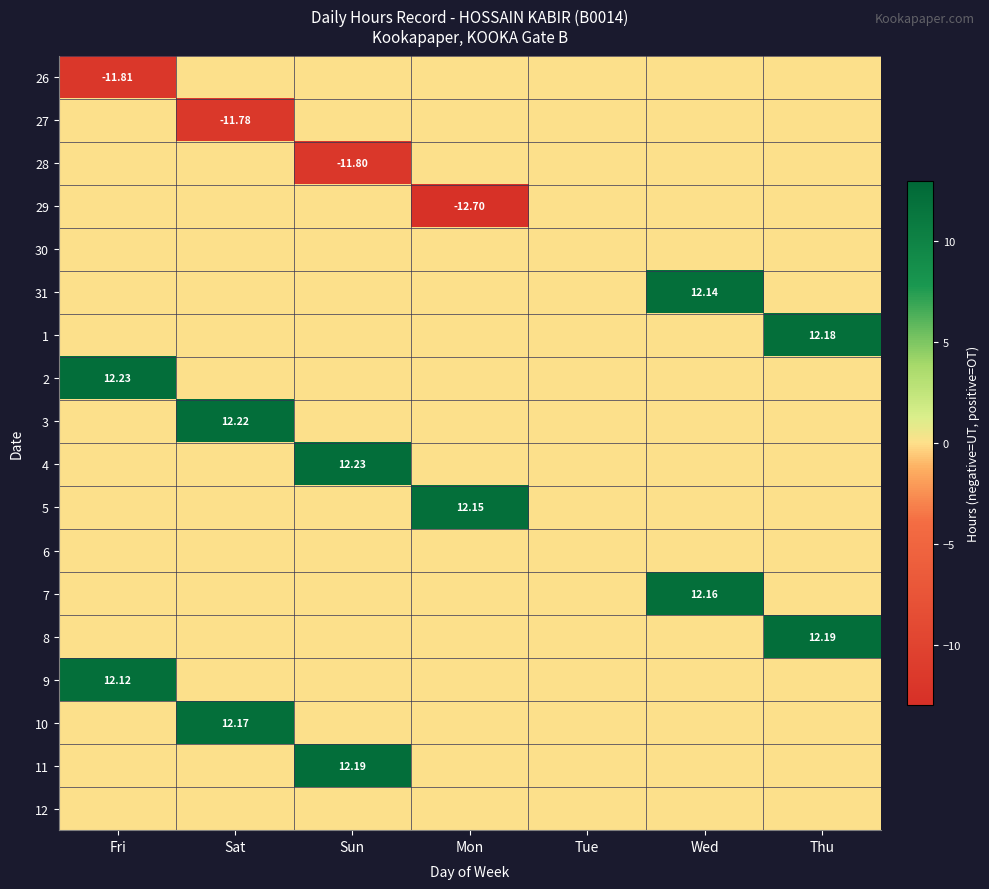

What is the total value across all series at Thu?

24.4